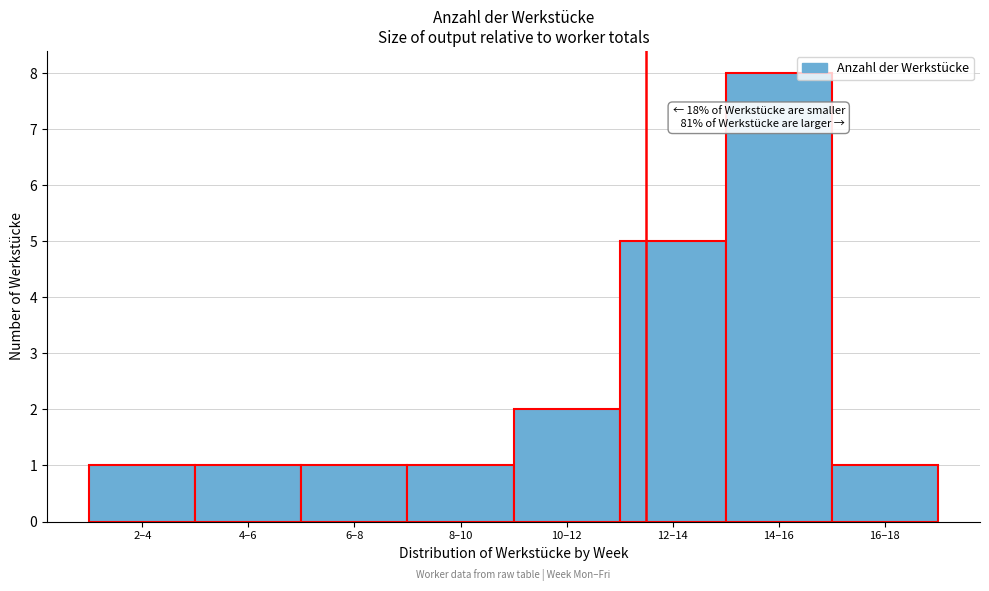

Reading left to right, list all the values displayed in this chart.

2–4=1	4–6=1	6–8=1	8–10=1	10–12=2	12–14=5	14–16=8	16–18=1